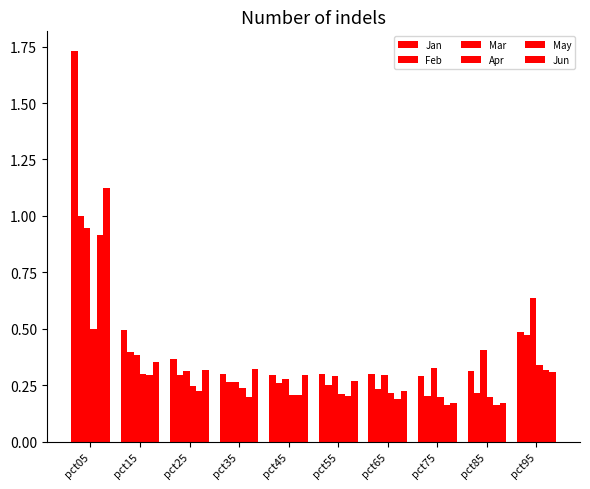

What is the sum of all Feb values?

3.6